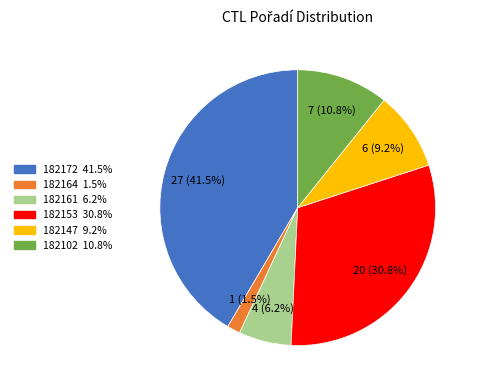

The 182102 slice represents 11% of the pie. True or false?

True